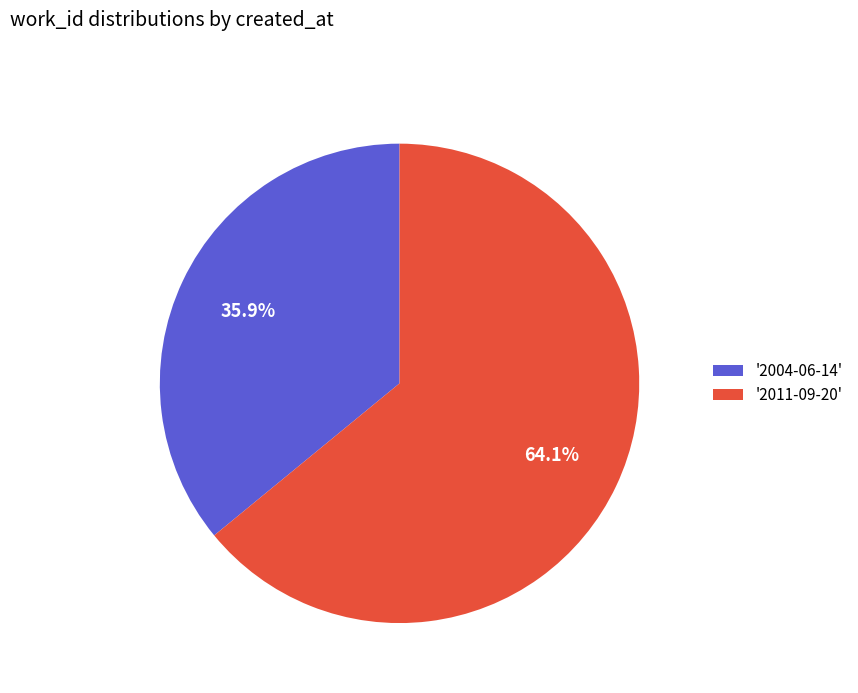

Which category has the smallest portion of the pie?

'2004-06-14'